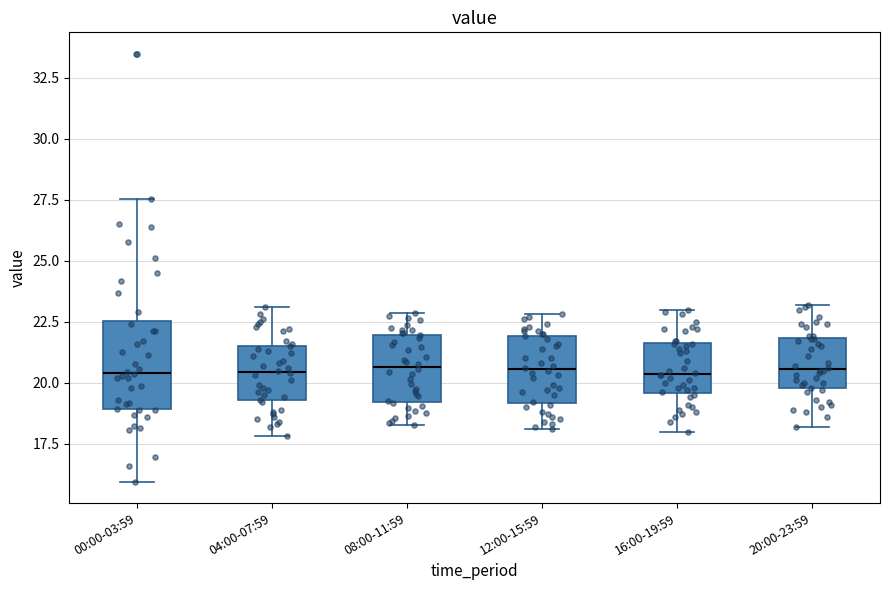

Reading left to right, transcribe this box plot: for each box, give where its median line is, the range the box spans, and where its two whiskers end, as read against the y-axis. The values are not printed on the chart, so give them approximately, as read against the axis.

00:00-03:59: median 20.5, box 19.0 to 22.5, whiskers 16.0 to 27.5
04:00-07:59: median 20.5, box 19.5 to 21.5, whiskers 18.0 to 23.0
08:00-11:59: median 20.5, box 19.0 to 22.0, whiskers 18.5 to 23.0
12:00-15:59: median 20.5, box 19.0 to 22.0, whiskers 18.0 to 23.0
16:00-19:59: median 20.5, box 19.5 to 21.5, whiskers 18.0 to 23.0
20:00-23:59: median 20.5, box 20.0 to 22.0, whiskers 18.0 to 23.0